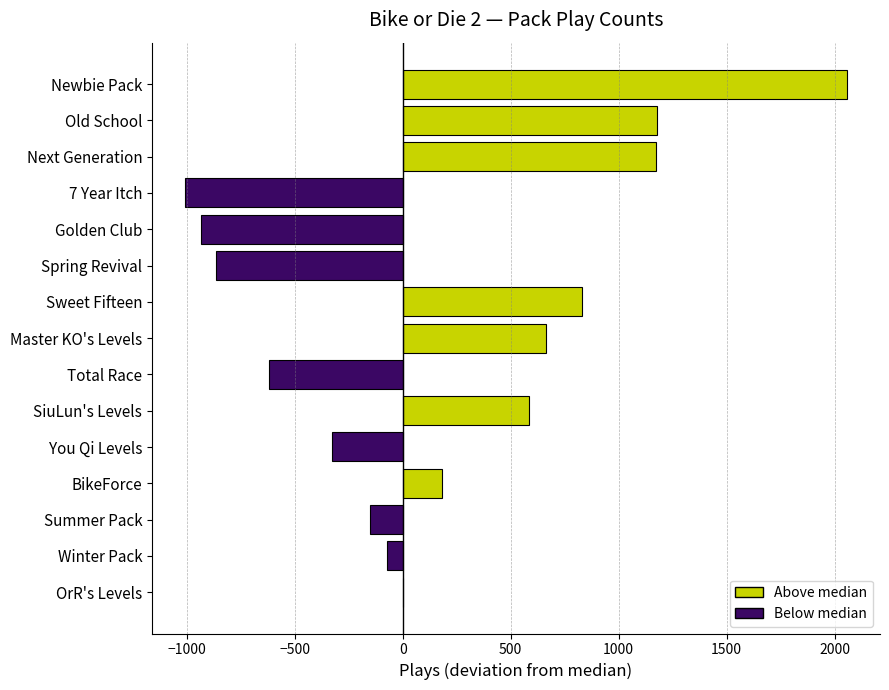

What is the greatest value displayed?

2057